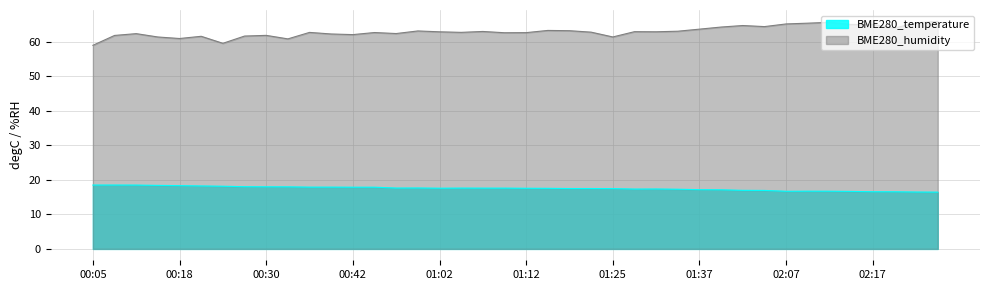

Where is the first local maximum for BME280_humidity?

00:10